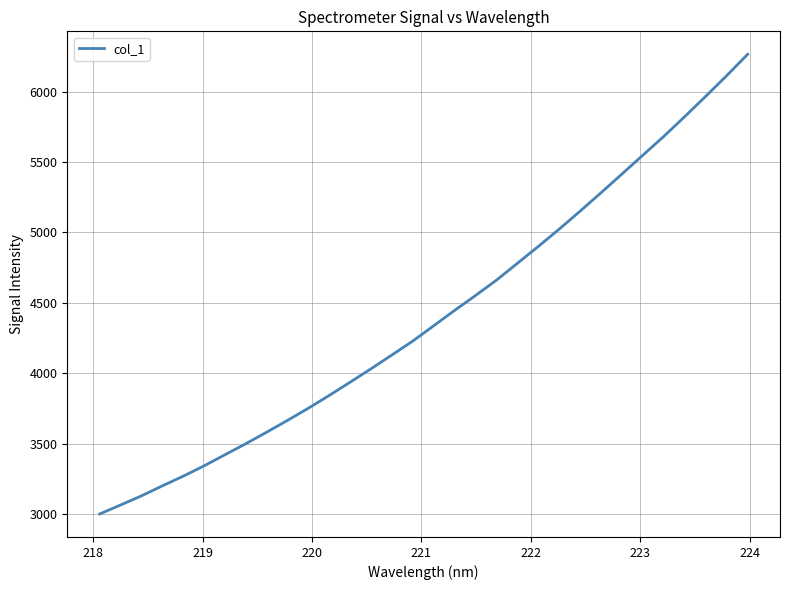

What is the smallest value displayed?

3003.0